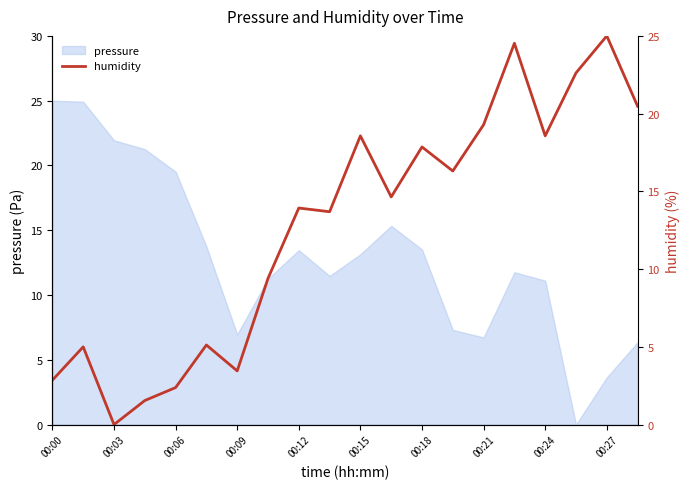

True or false: there are more than 1 points higher than both neighbors.

True